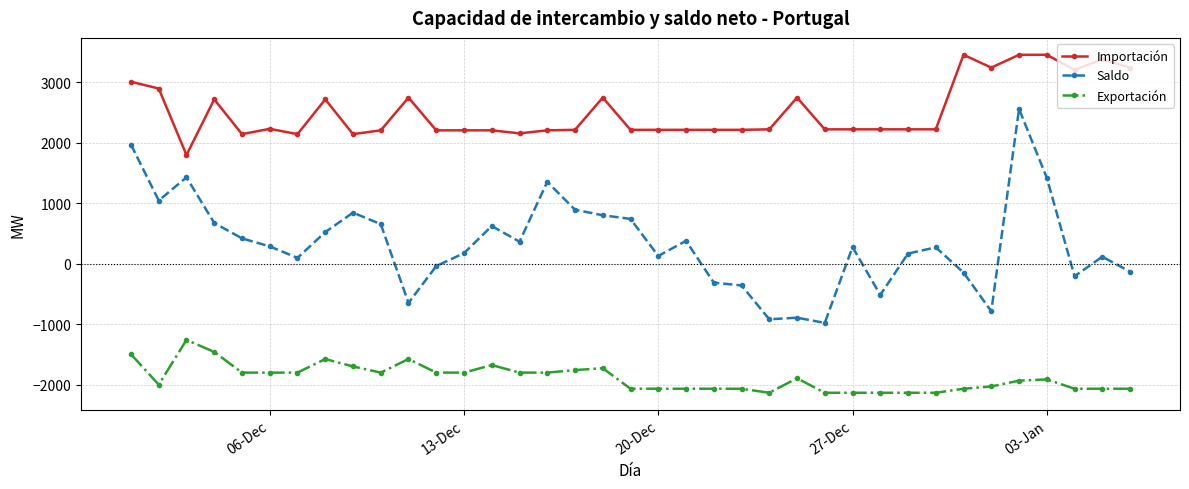

Rank the series by their maximum value, from lowest to highest.

Exportación, Saldo, Importación